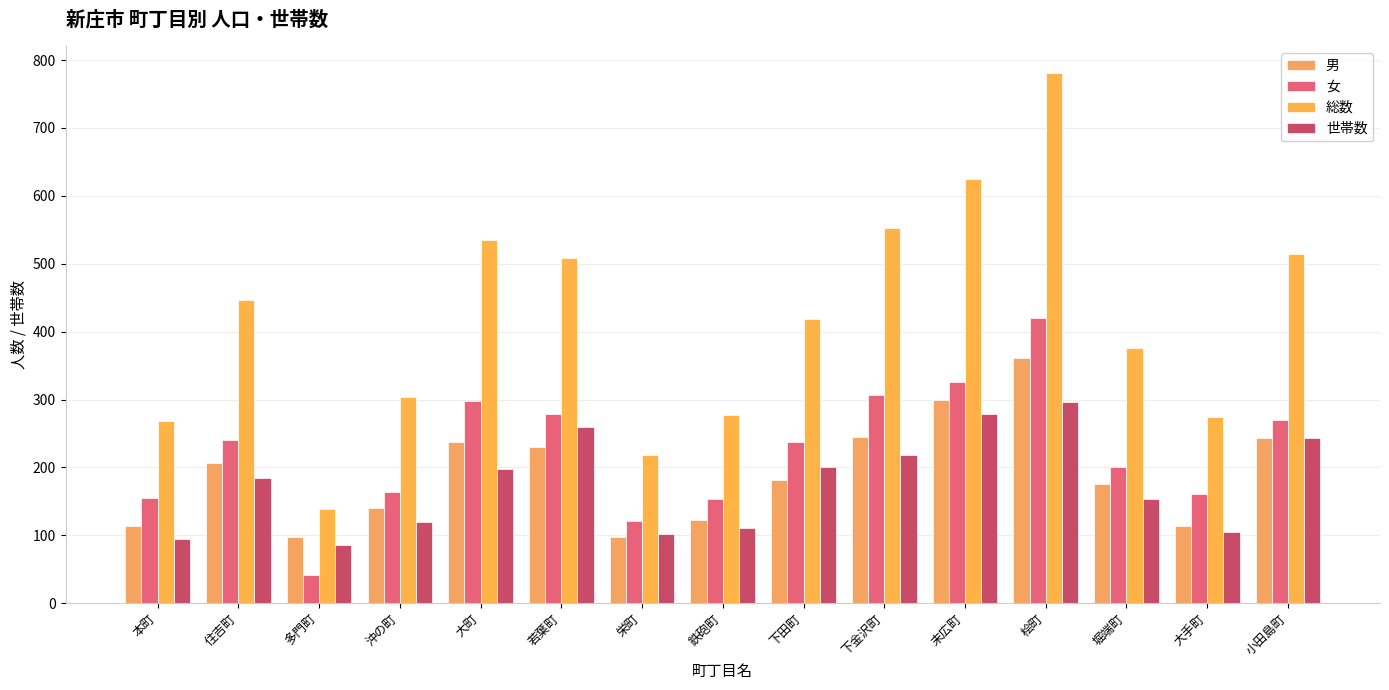

Which series changed the most between 住吉町 and 栄町?

総数